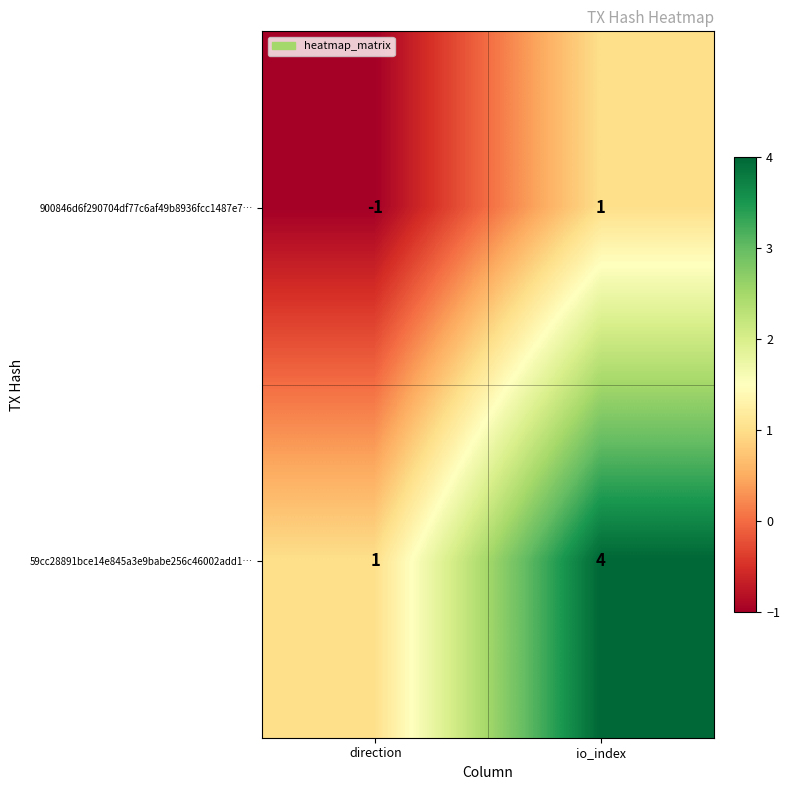

Which label corresponds to the smallest value in the chart?

direction